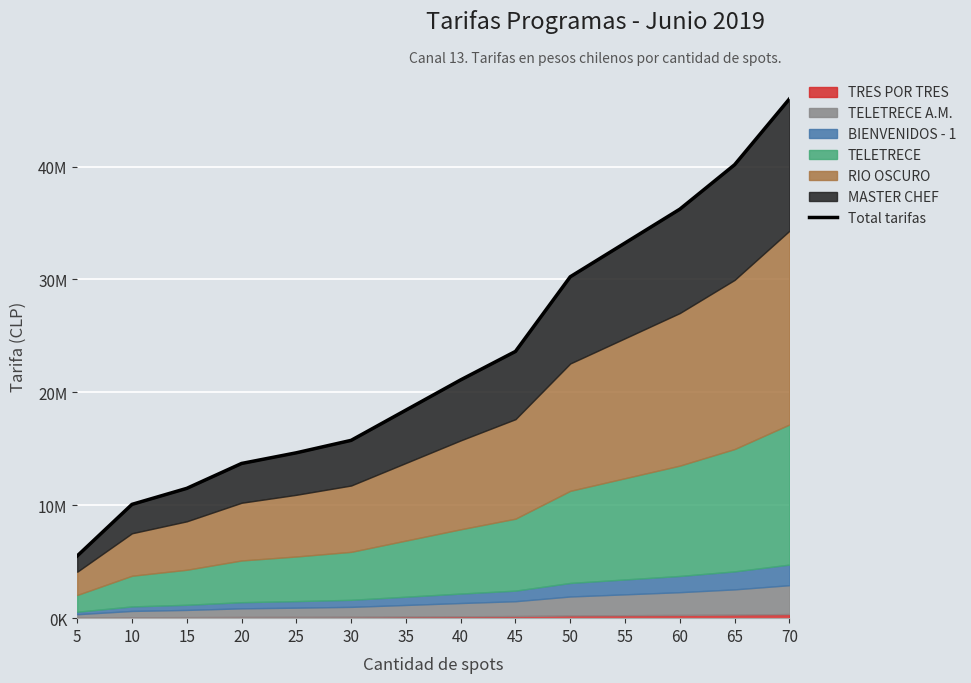

Approximately how many times larger is the value at 40 compared to 5?

3.8